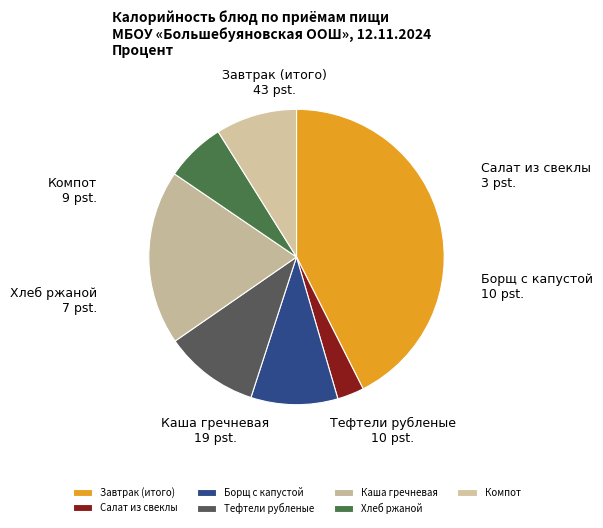

Which category has the biggest portion of the pie?

Завтрак (итого)